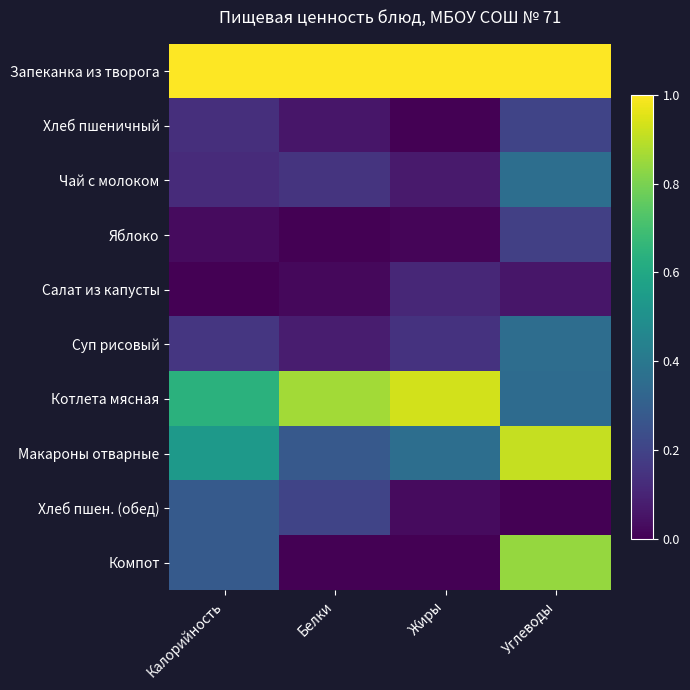

Reading left to right, transcribe all the data shown in this chart.

Запеканка из творога: Калорийность=1.0	Белки=1.0	Жиры=1.0	Углеводы=1.0
Хлеб пшеничный: Калорийность=0.1	Белки=0.1	Жиры=0.0	Углеводы=0.2
Чай с молоком: Калорийность=0.1	Белки=0.1	Жиры=0.1	Углеводы=0.4
Яблоко: Калорийность=0.0	Белки=0.0	Жиры=0.0	Углеводы=0.2
Салат из капусты: Калорийность=0.0	Белки=0.0	Жиры=0.1	Углеводы=0.1
Суп рисовый: Калорийность=0.2	Белки=0.1	Жиры=0.1	Углеводы=0.4
Котлета мясная: Калорийность=0.6	Белки=0.9	Жиры=0.9	Углеводы=0.3
Макароны отварные: Калорийность=0.5	Белки=0.3	Жиры=0.4	Углеводы=0.9
Хлеб пшен. (обед): Калорийность=0.3	Белки=0.2	Жиры=0.0	Углеводы=0.0
Компот: Калорийность=0.3	Белки=0.0	Жиры=0.0	Углеводы=0.8